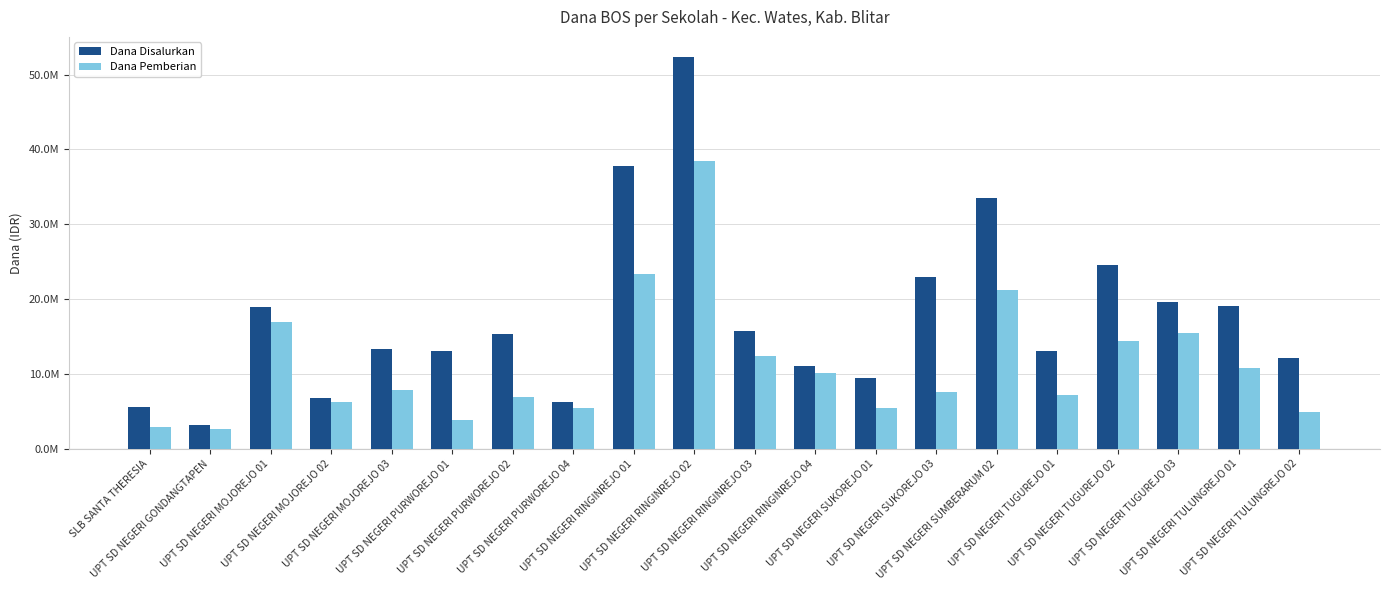

Which series has the largest total across all categories?

Dana Disalurkan